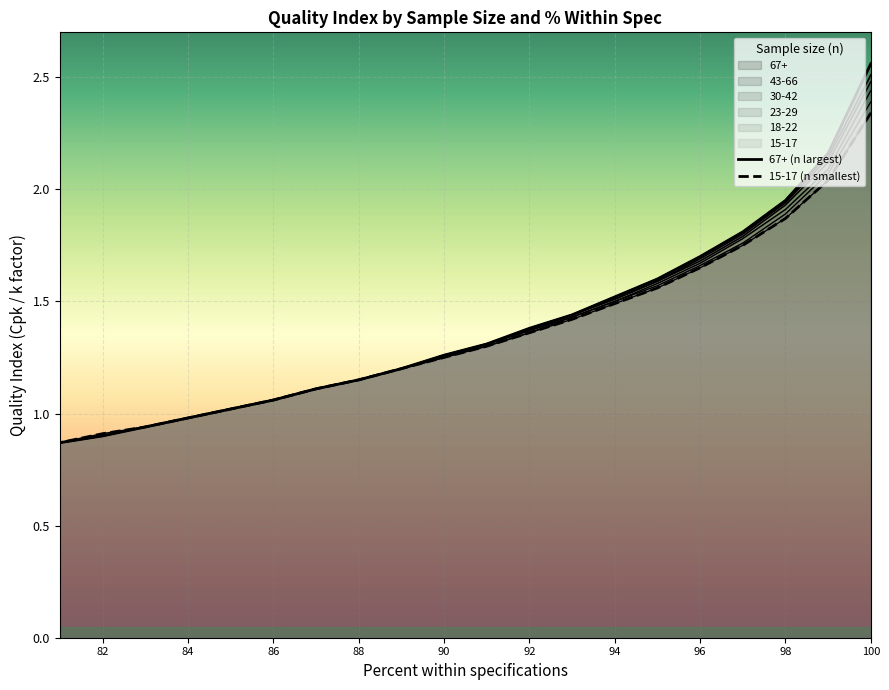

At how many categories does at least one series exceed 2?

2